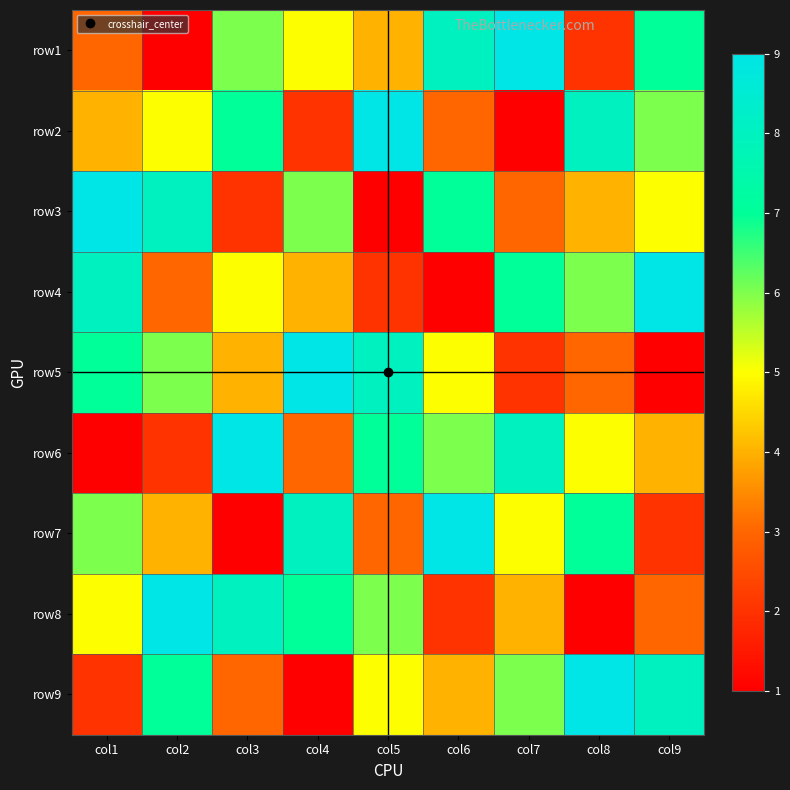

What is the minimum value shown in the chart?

1